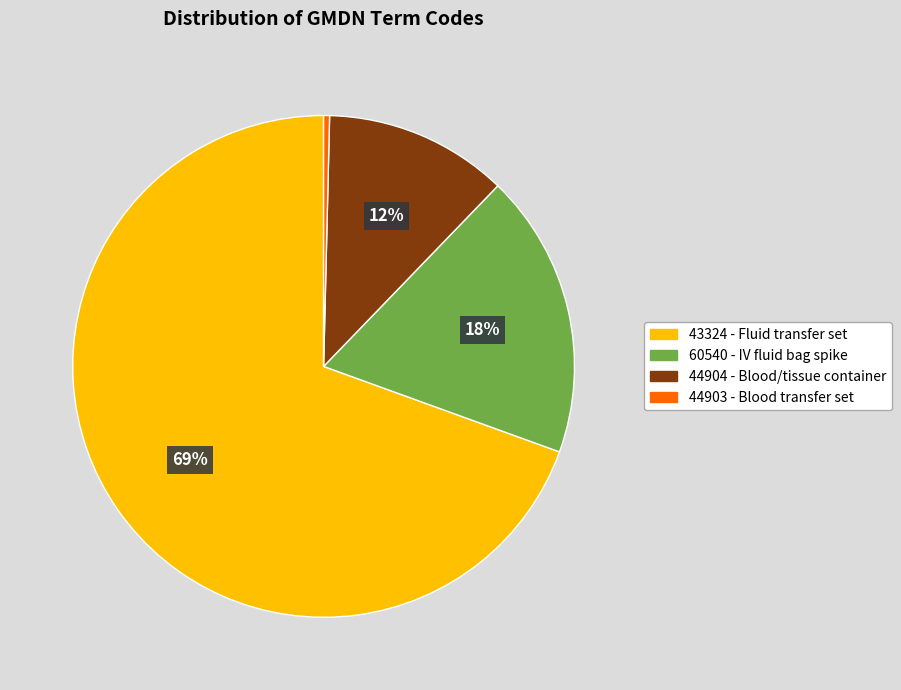

Is there any slice that represents more than half of the pie?

Yes